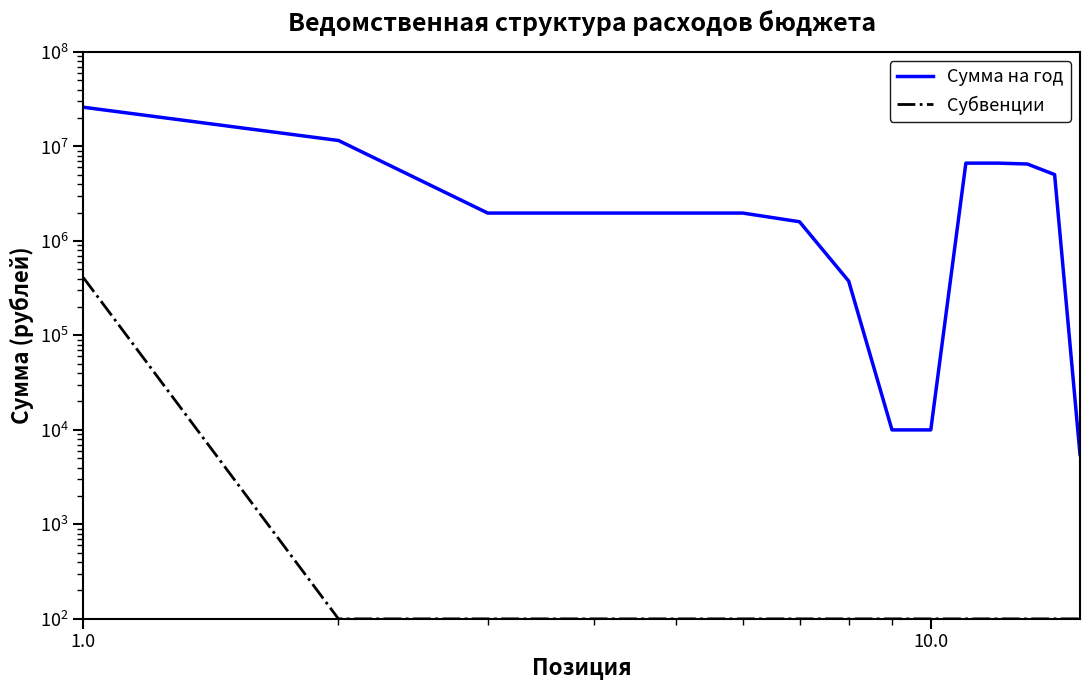

Which series has the largest total across all categories?

Сумма на год